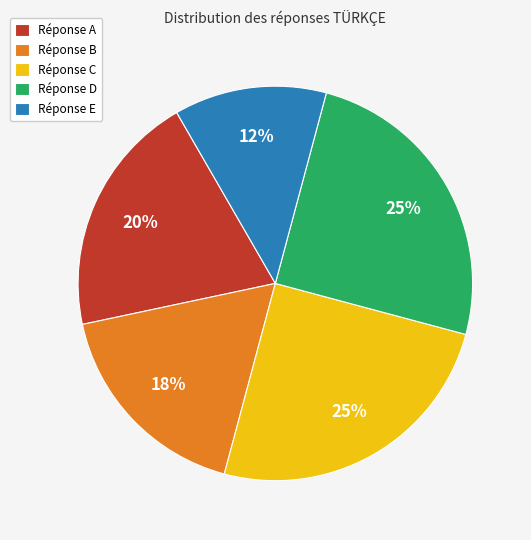

Which category has the smallest portion of the pie?

Réponse E